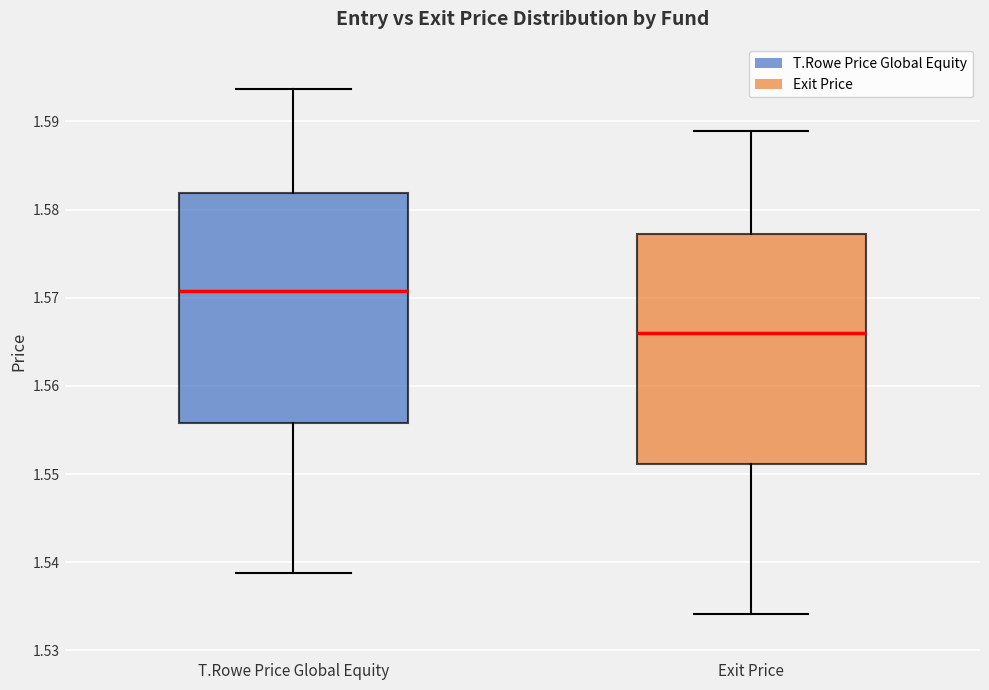

Which box has the highest median line?

T.Rowe Price Global Equity